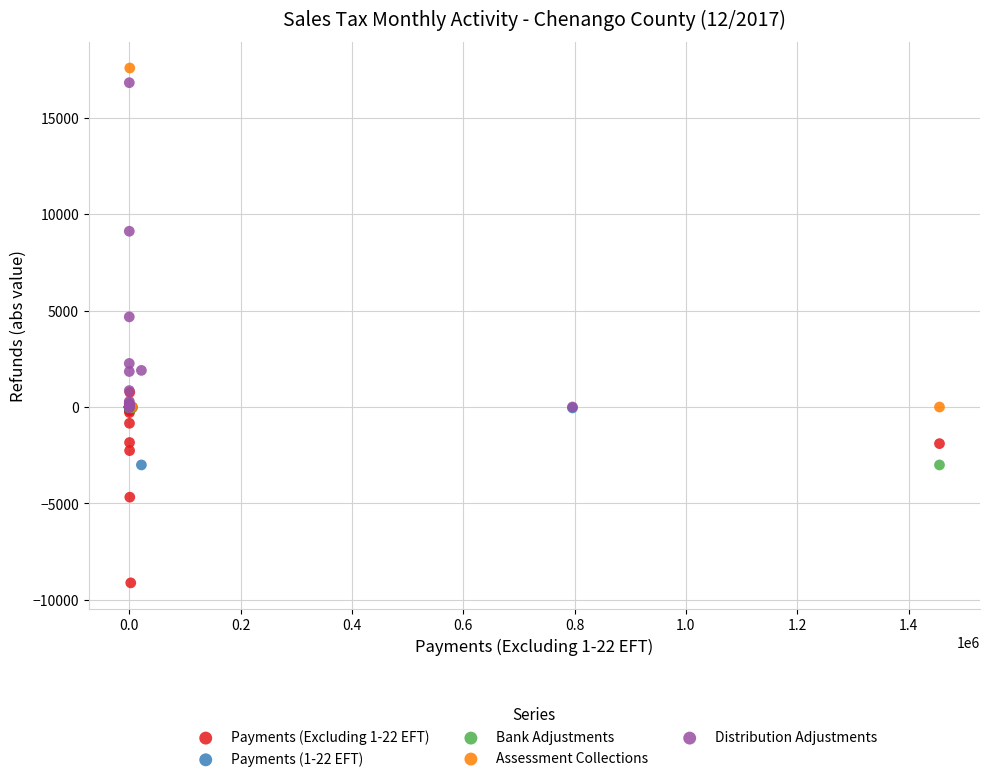

Which series has the widest spread of Y values?

Assessment Collections